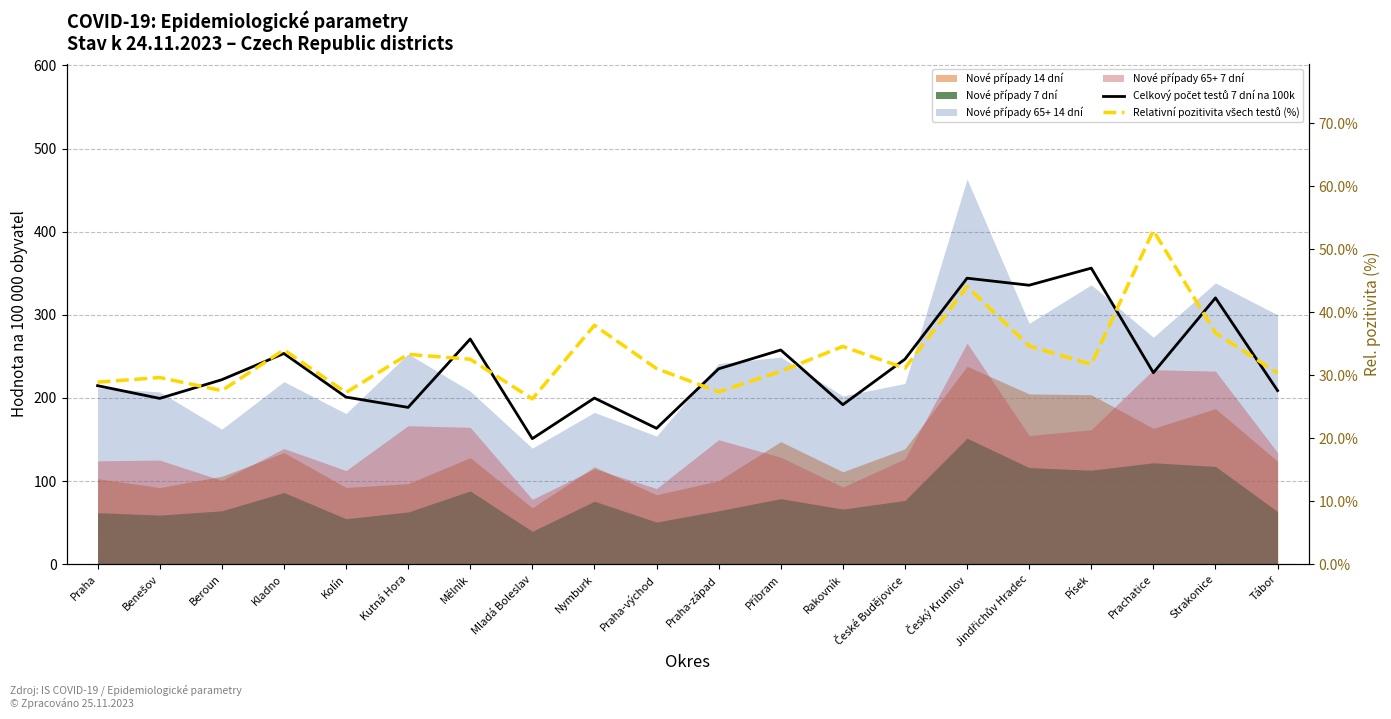

What is the label of the 6th point from the right?

Český Krumlov